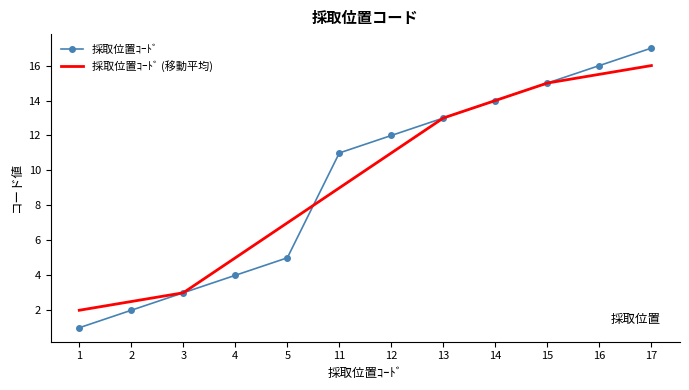

Is it true that 採取位置ｺｰﾄﾞ equals 5.5 at 4?

False